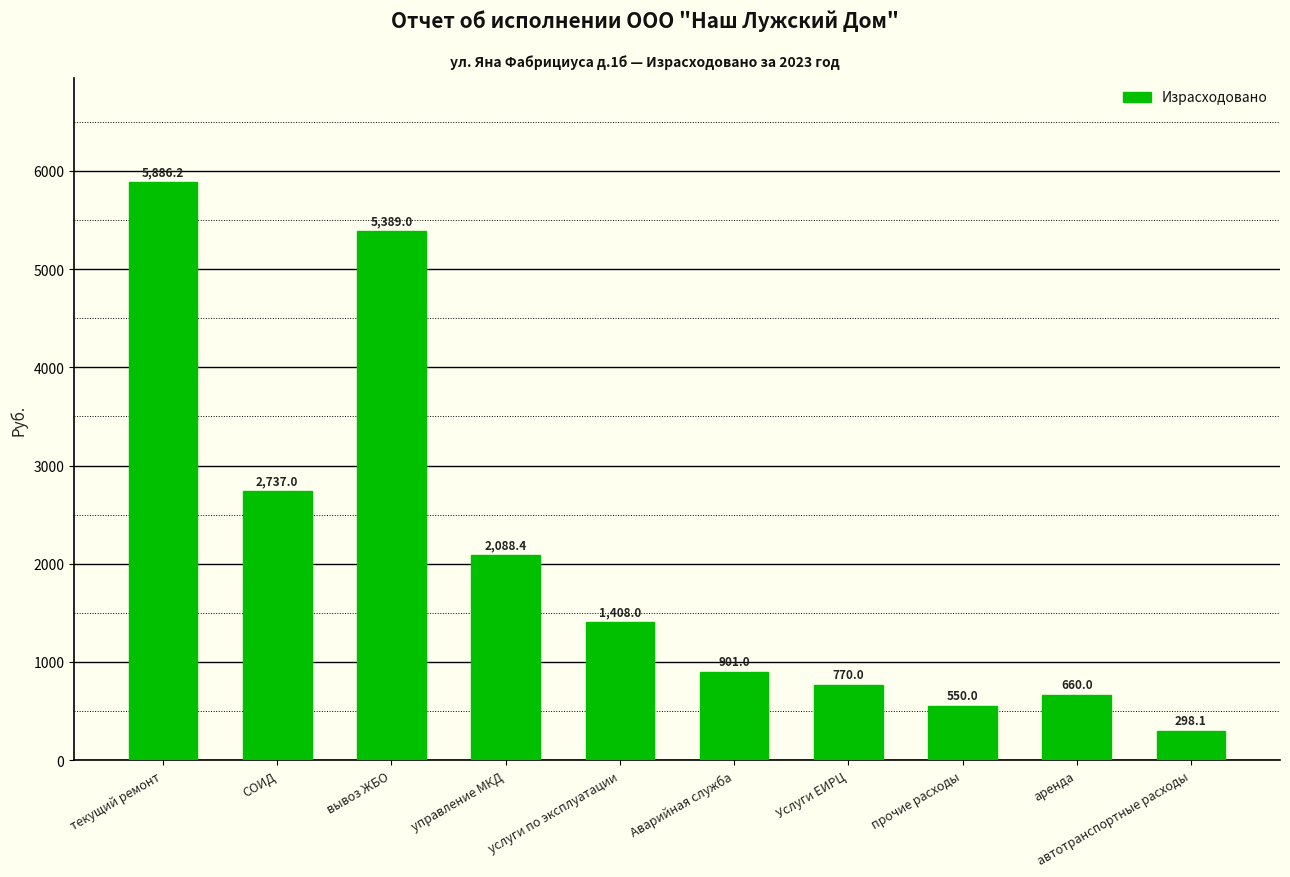

At which category does the chart reach its minimum across all series?

автотранспортные расходы